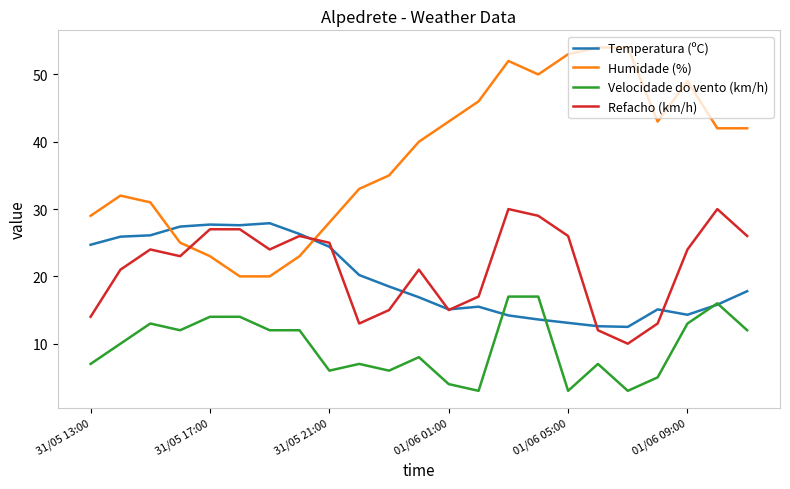

Which series ends up on top after the final intersection of Humidade (%) and Refacho (km/h)?

Humidade (%)